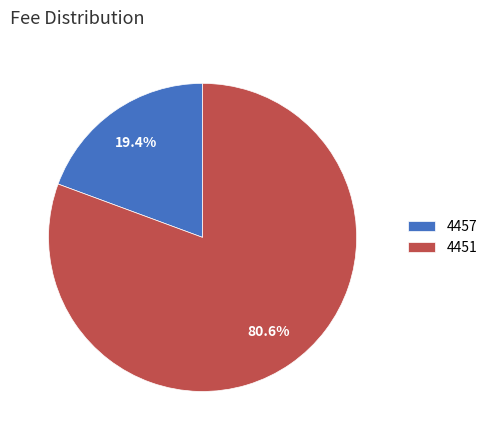

Which has a higher value, 4457 or 4451?

4451